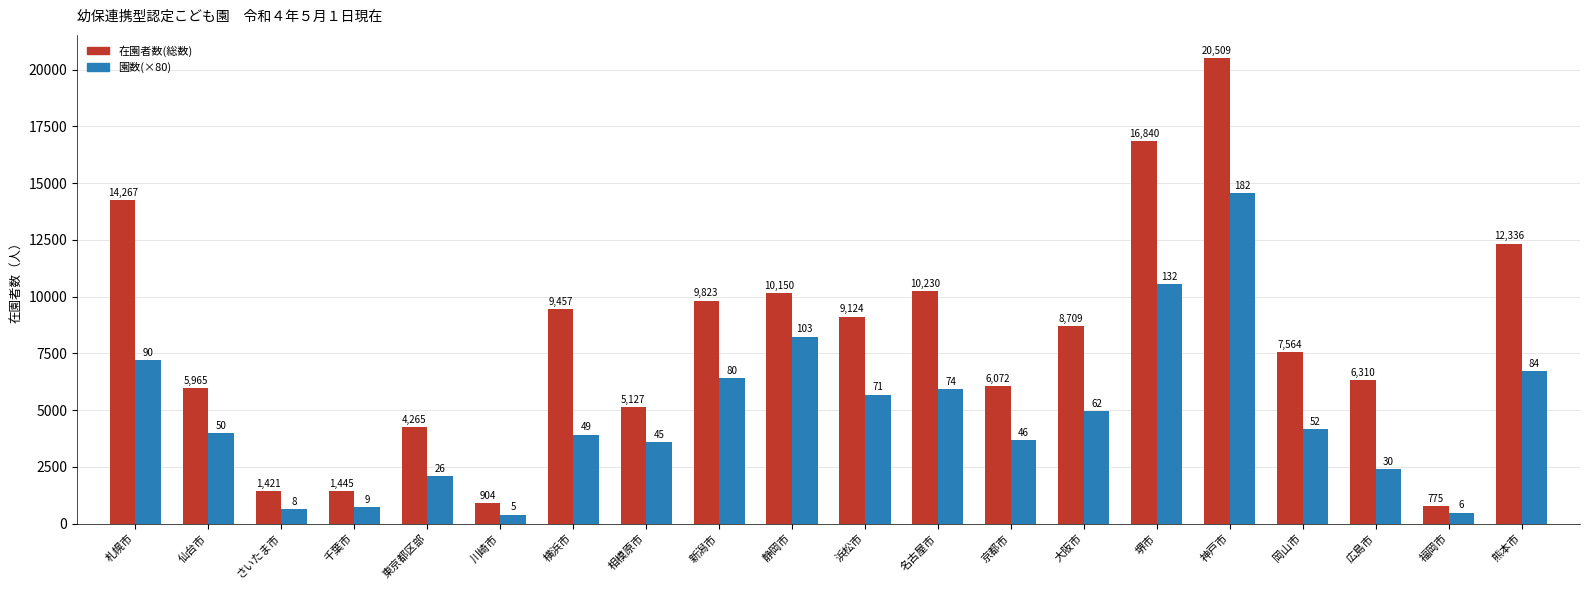

What is the difference between the highest and lowest values at 名古屋市?

4310